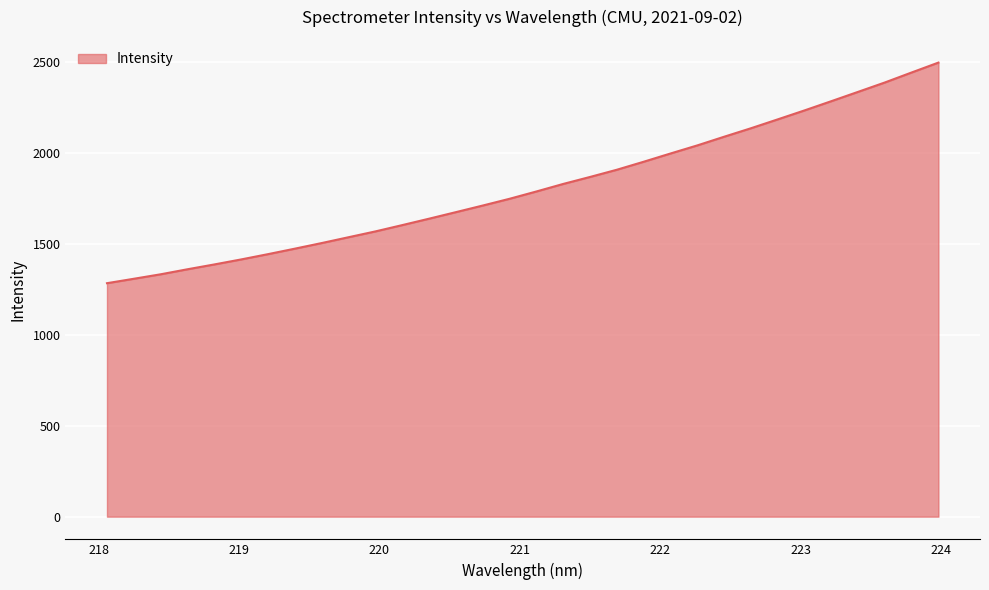

What is the smallest value displayed?

1282.4